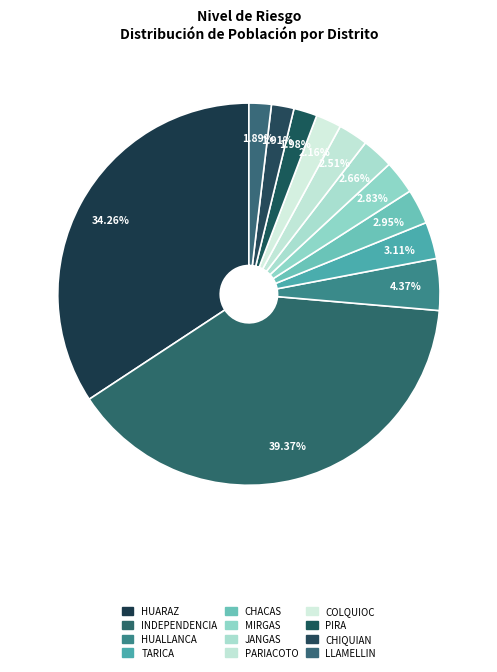

Which slice is the smallest?

LLAMELLIN